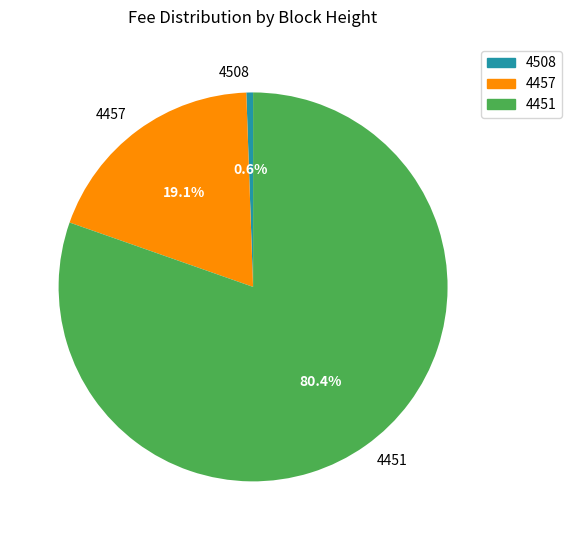

Rank the categories by value from highest to lowest.

4451, 4457, 4508